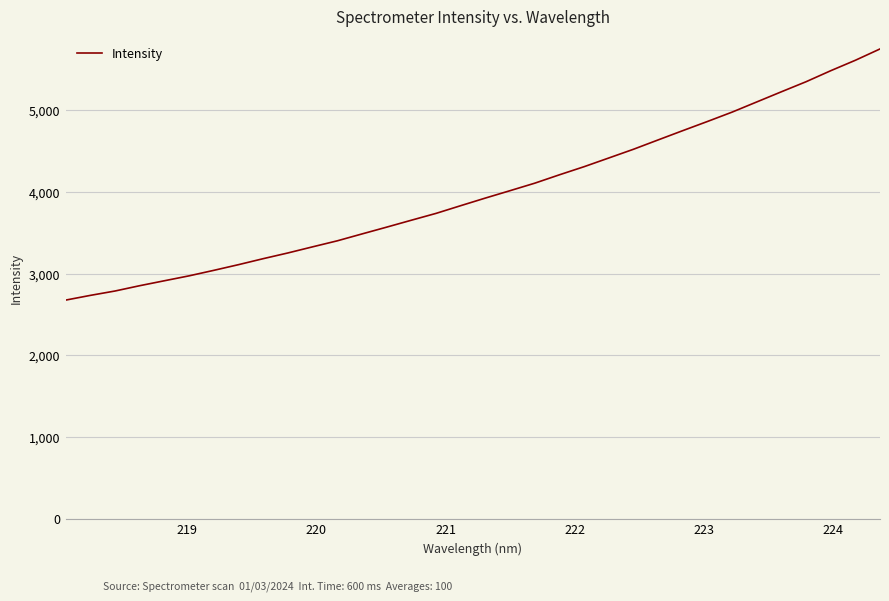

What is the maximum value shown in the chart?

5752.4